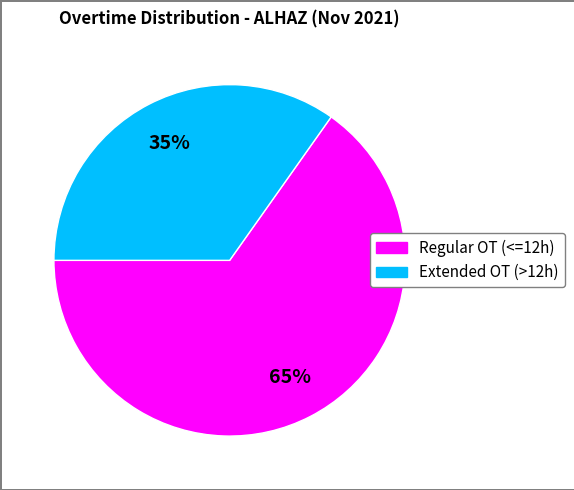

How many segments does this pie chart have?

2